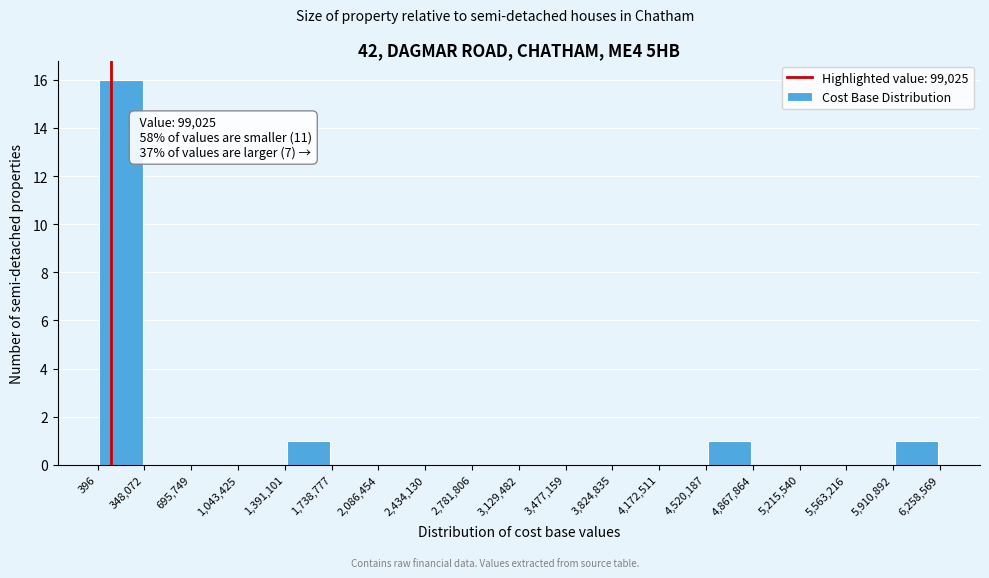

Which range on the x-axis has the tallest bar?

396 to 348,072